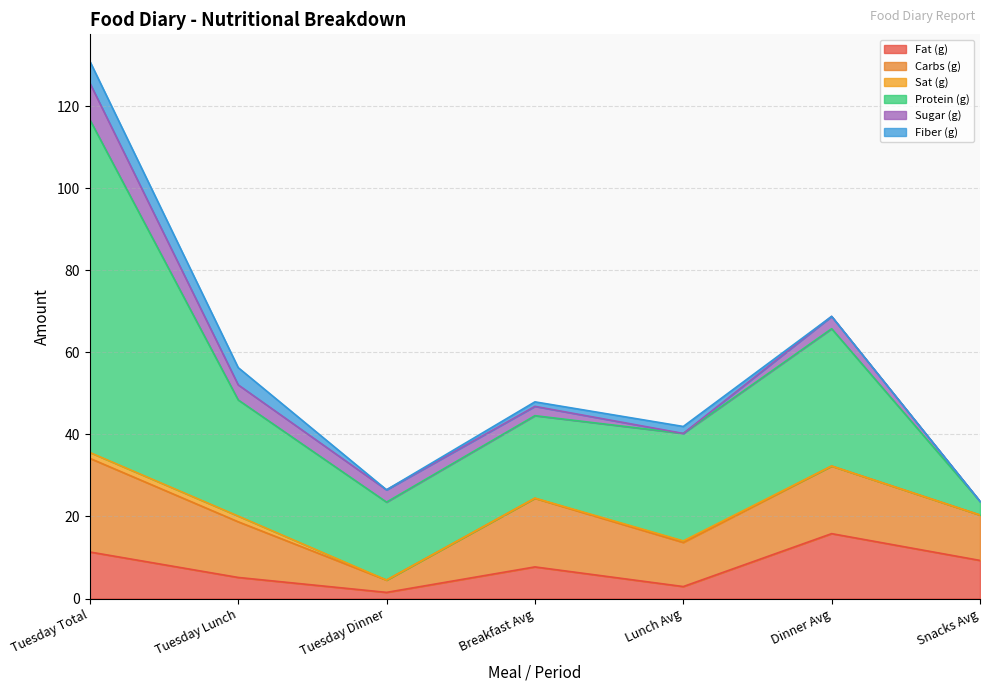

Which category has the highest value in the Carbs (g) series?

Tuesday Total